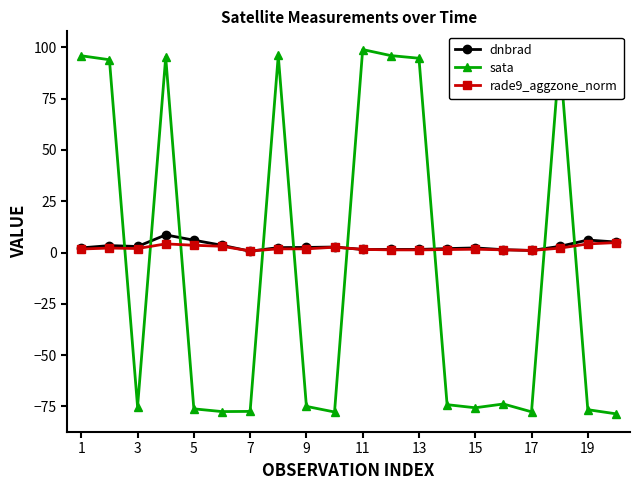

True or false: sata and dnbrad intersect in this chart.

True